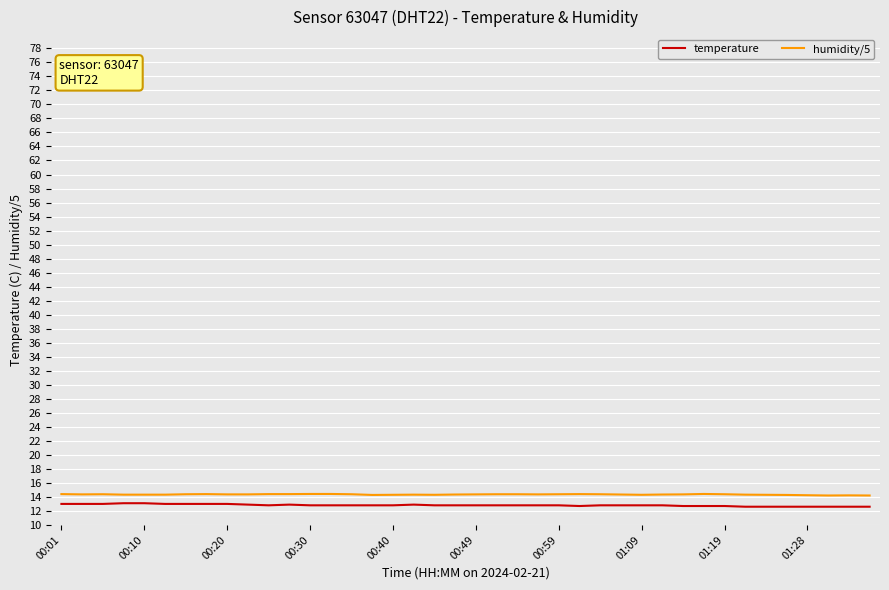

True or false: humidity/5 and temperature intersect in this chart.

False